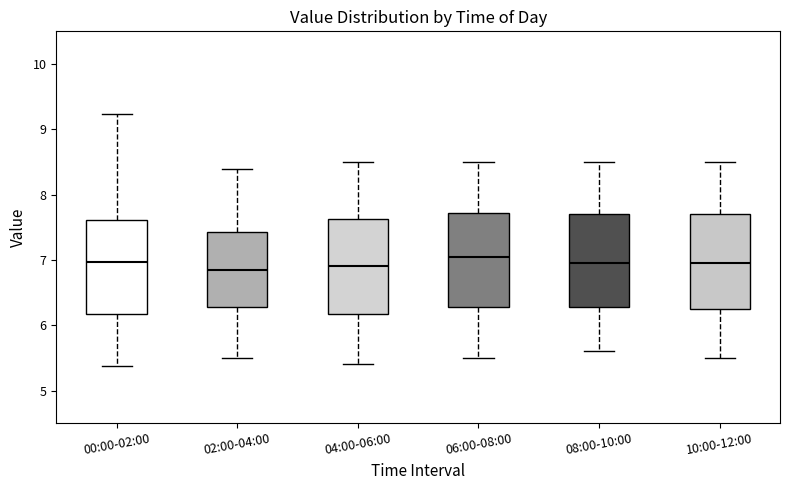

Where is the lower edge of the box for 00:00-02:00 on the y-axis? The values are not printed on the chart, so give them approximately, as read against the axis.

6.2